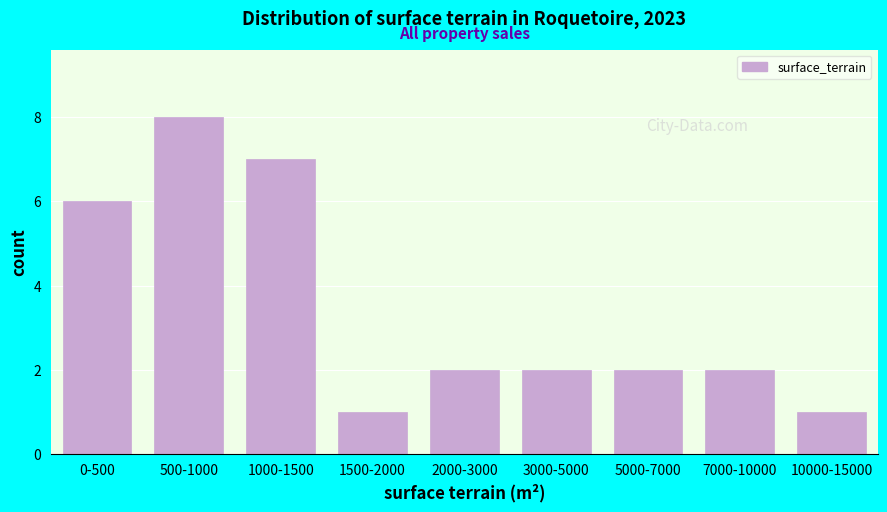

Reading right to left, what are all the values shown in this chart?

10000-15000=1	7000-10000=2	5000-7000=2	3000-5000=2	2000-3000=2	1500-2000=1	1000-1500=7	500-1000=8	0-500=6